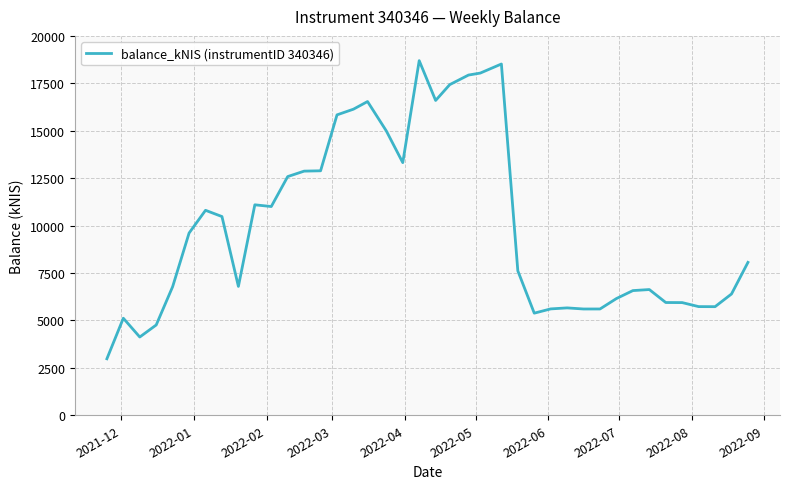

What is the difference between the second highest and second lowest values?

14392.3